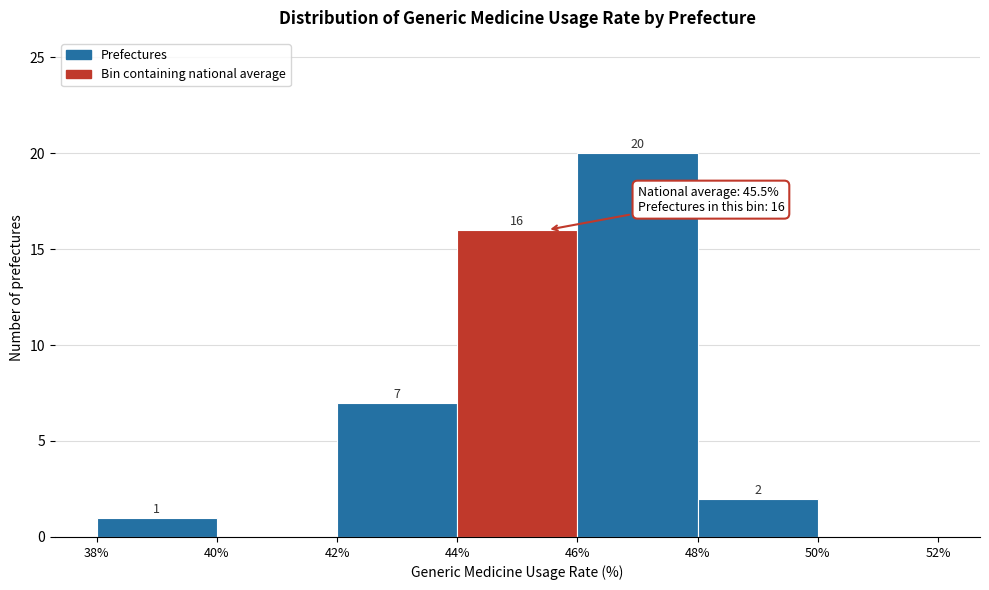

Which range on the x-axis has the tallest bar?

46% to 48%